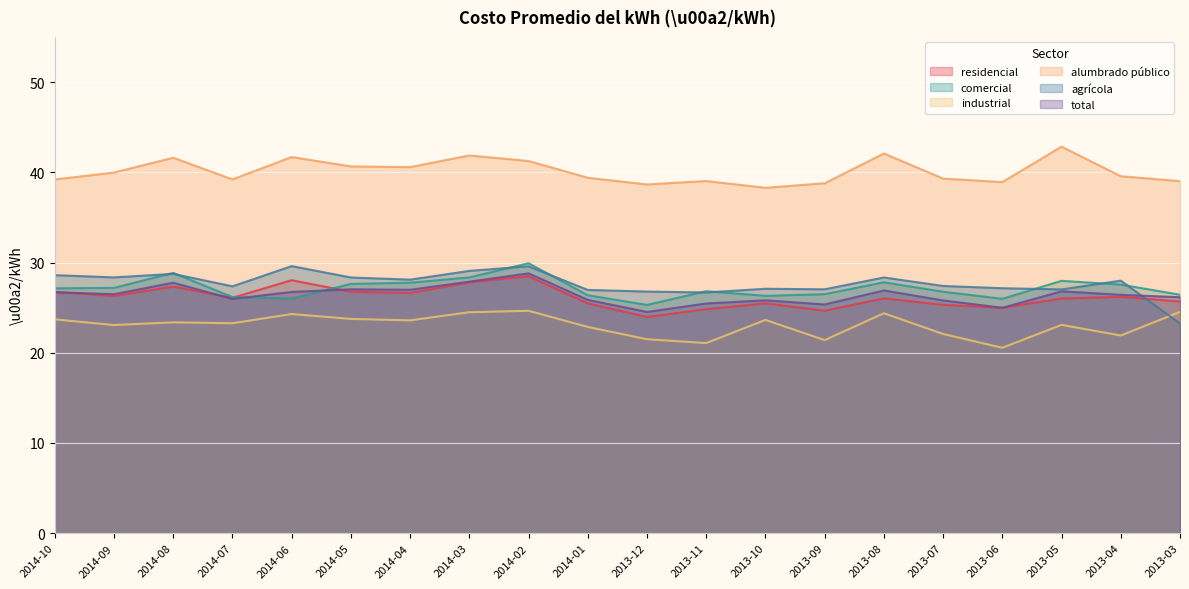

What position from the left is 2013-08?

15